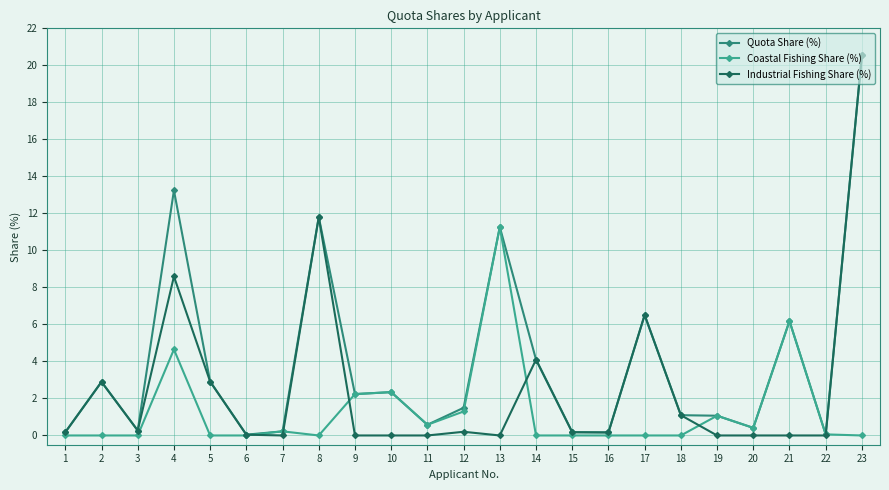

True or false: Coastal Fishing Share (%) and Industrial Fishing Share (%) intersect in this chart.

True